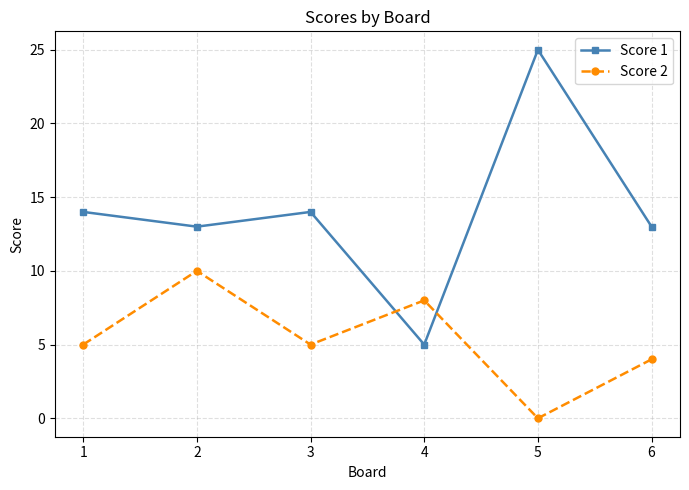

Is it true that Score 1 equals 9 at 4?

False